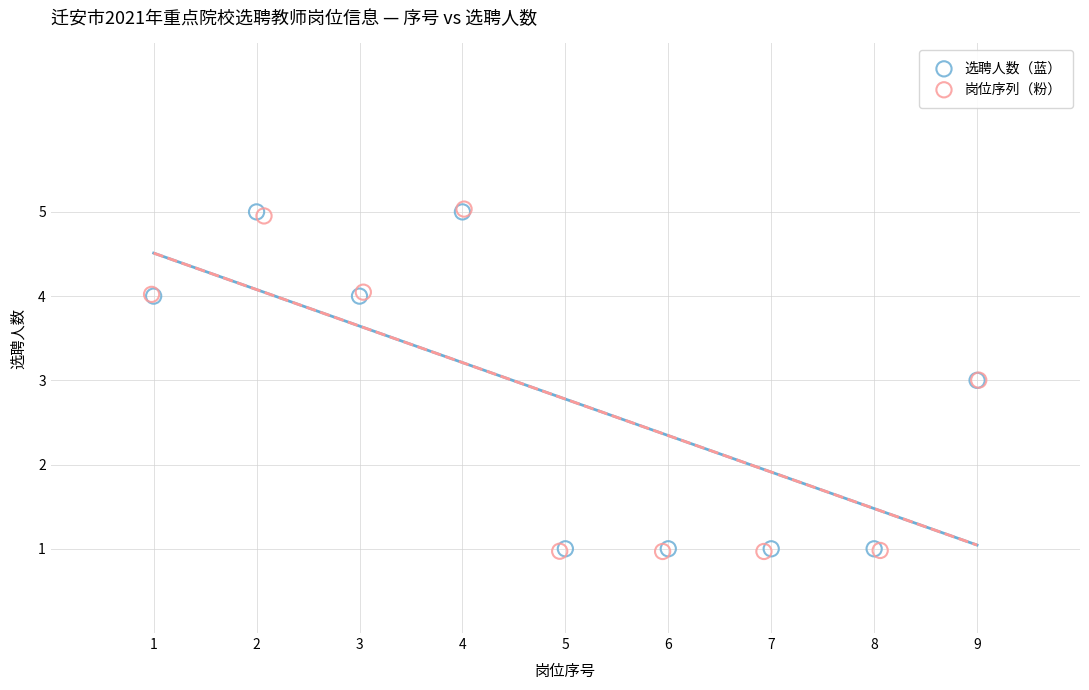

What are all the series names shown in the legend?

选聘人数（蓝）, 岗位序列（粉）